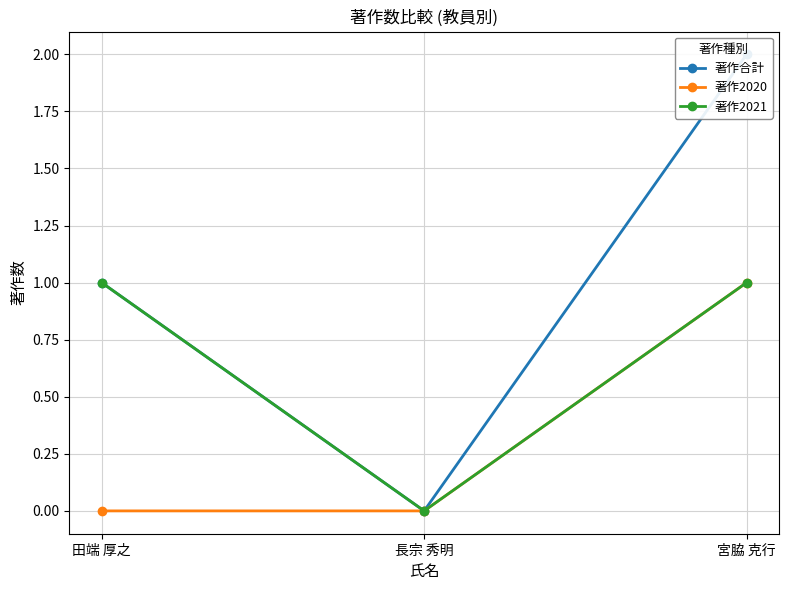

What are all the series names shown in the legend?

著作合計, 著作2020, 著作2021